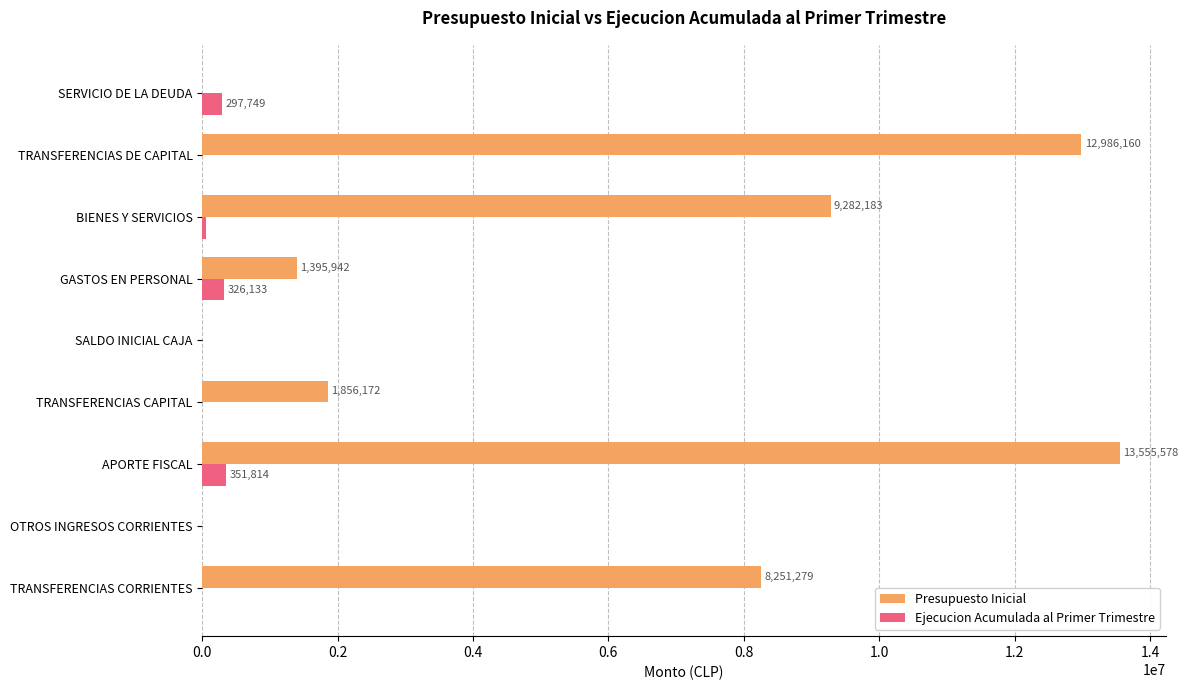

True or false: Ejecucion Acumulada al Primer Trimestre has a value of 326133 at GASTOS EN PERSONAL.

True